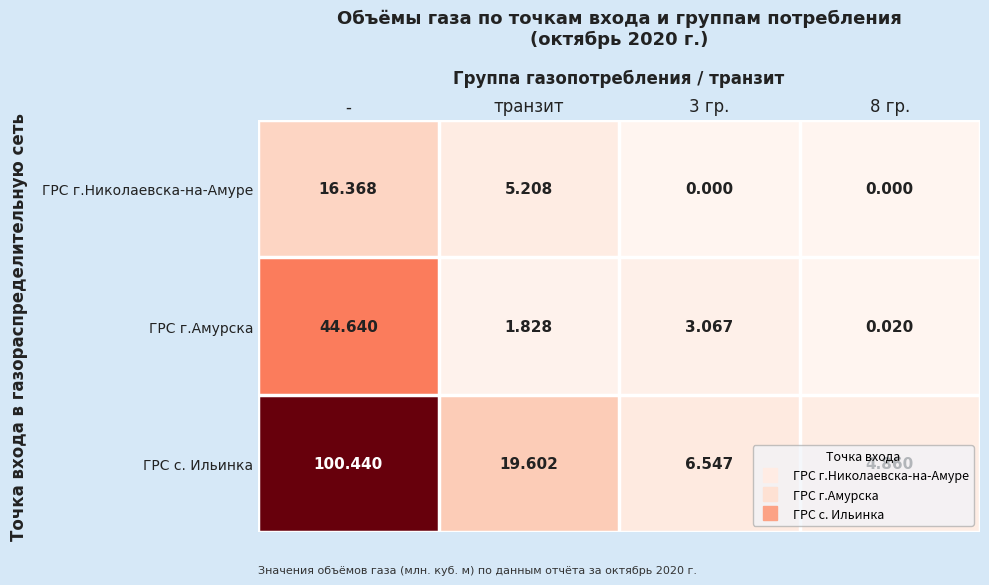

Where does the ГРС с. Ильинка series first go above 19?

-